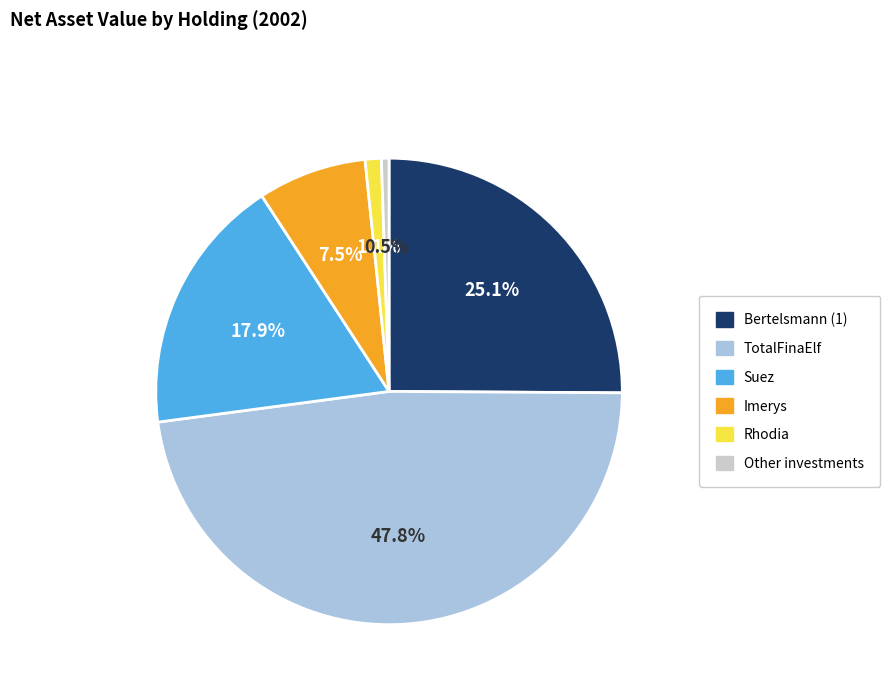

How many segments does this pie chart have?

6